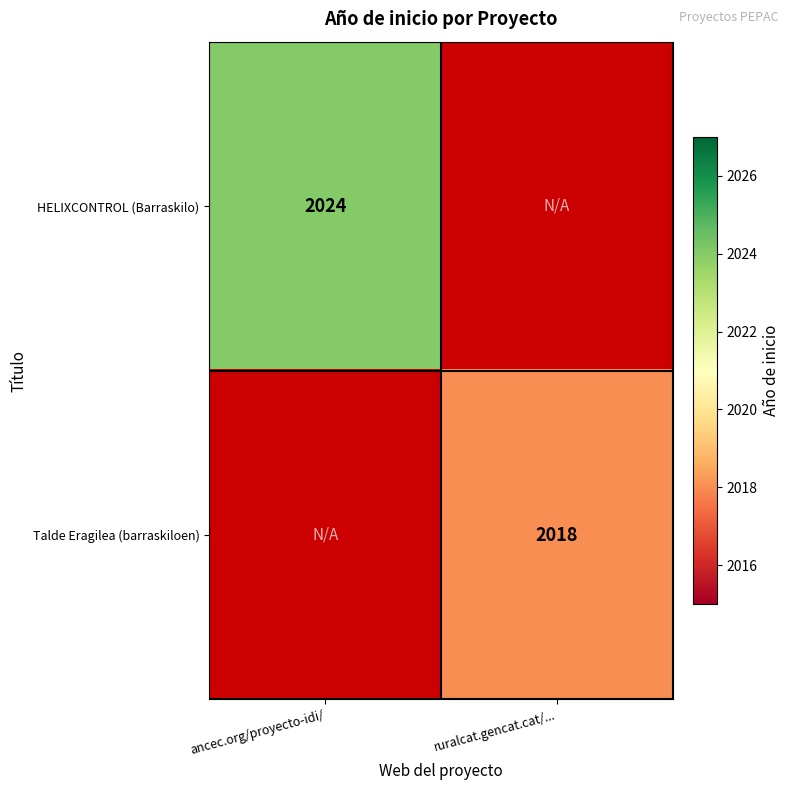

Is it true that Talde Eragilea (barraskiloen) equals 960 at ruralcat.gencat.cat/...?

False